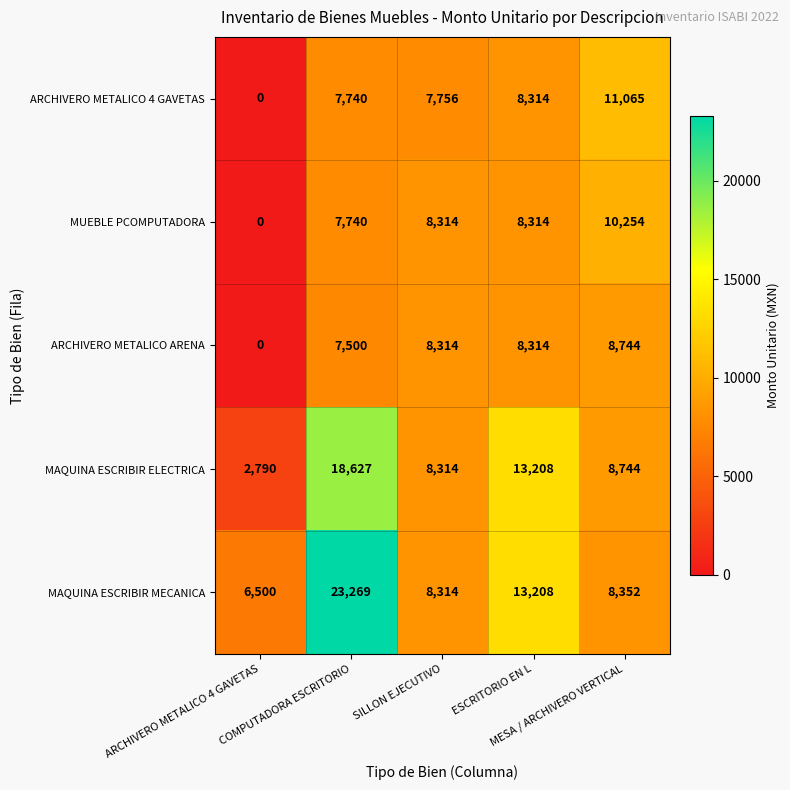

What is the greatest value displayed?

23269